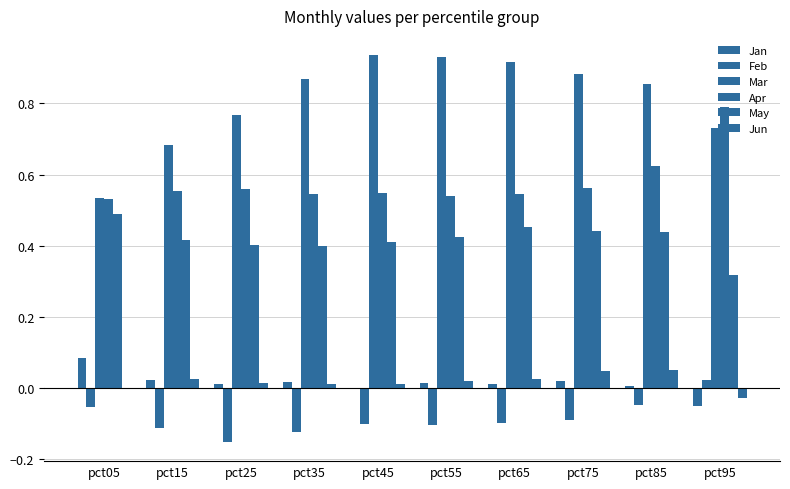

How many distinct data groups are displayed?

6